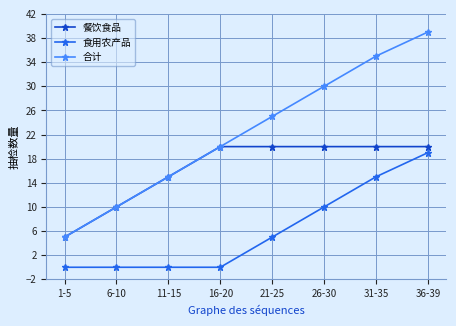

The value of 食用农产品 at 16-20 is 0. True or false?

True